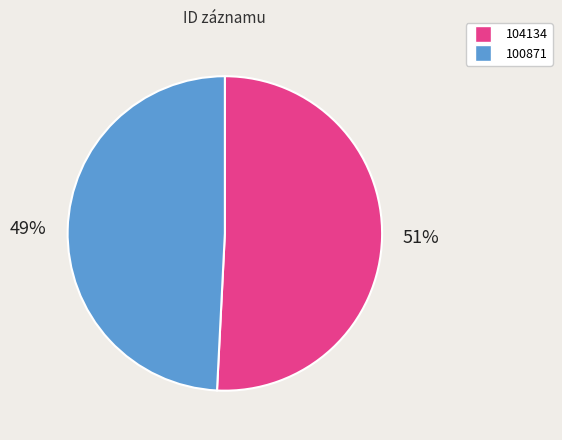

To the nearest percent, what percentage of the pie is 104134?

51%